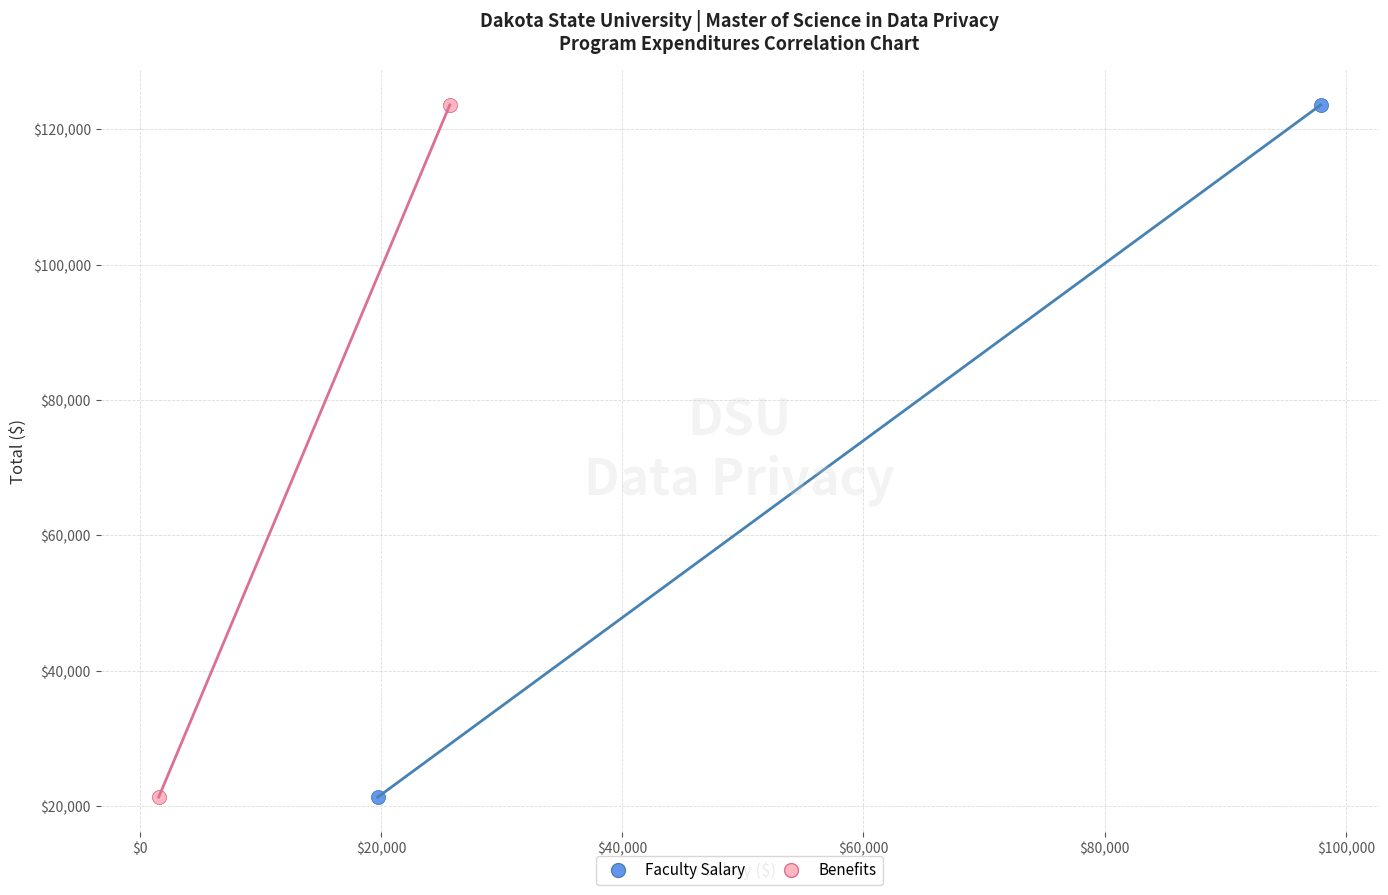

What are all the series names shown in the legend?

Faculty Salary, Benefits